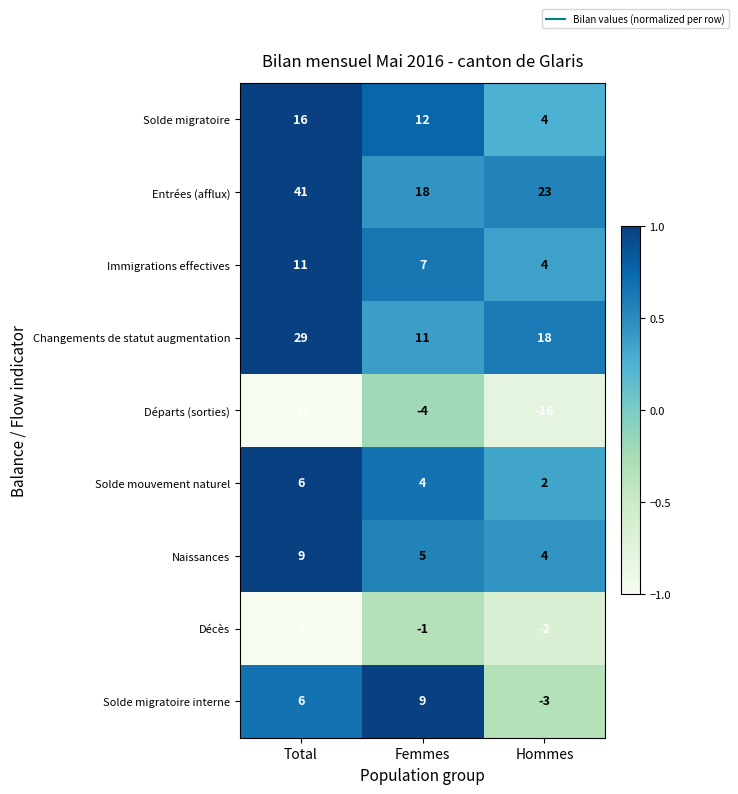

Rank the categories by Immigrations effectives value from highest to lowest.

Total, Femmes, Hommes